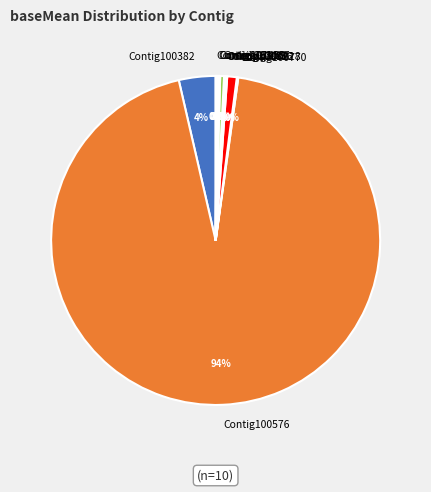

Which category has the biggest portion of the pie?

Contig100576